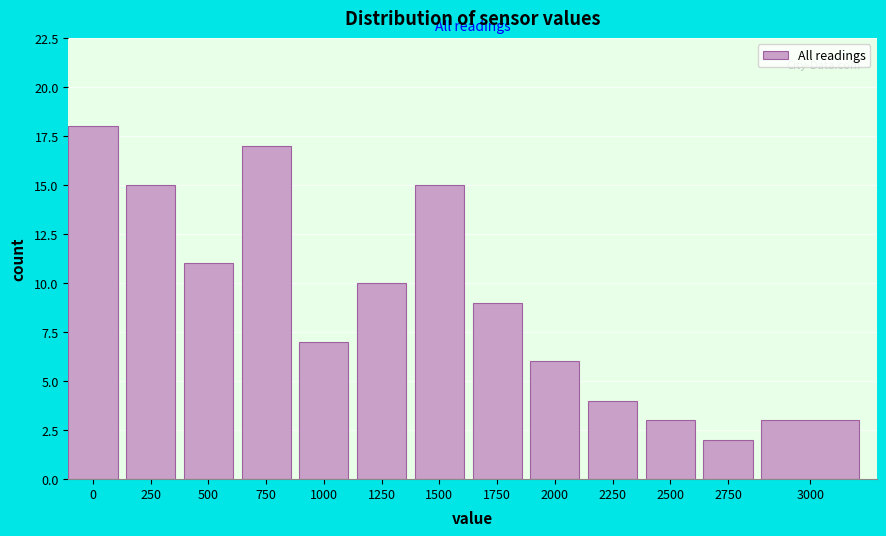

Reading right to left, list all the values displayed in this chart.

3000=3	2750=2	2500=3	2250=4	2000=6	1750=9	1500=15	1250=10	1000=7	750=17	500=11	250=15	0=18